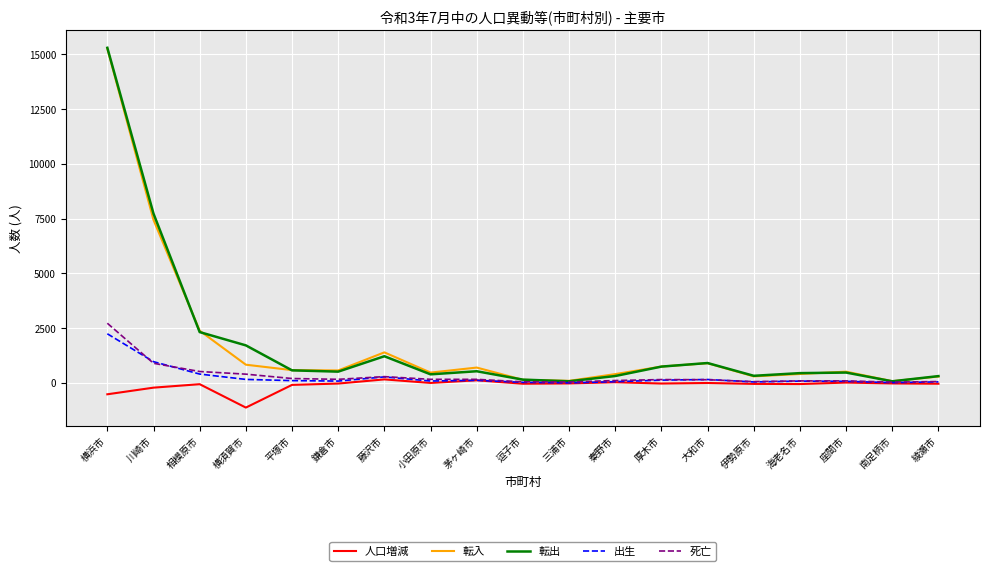

Is it true that 転入 equals 903 at 大和市?

True